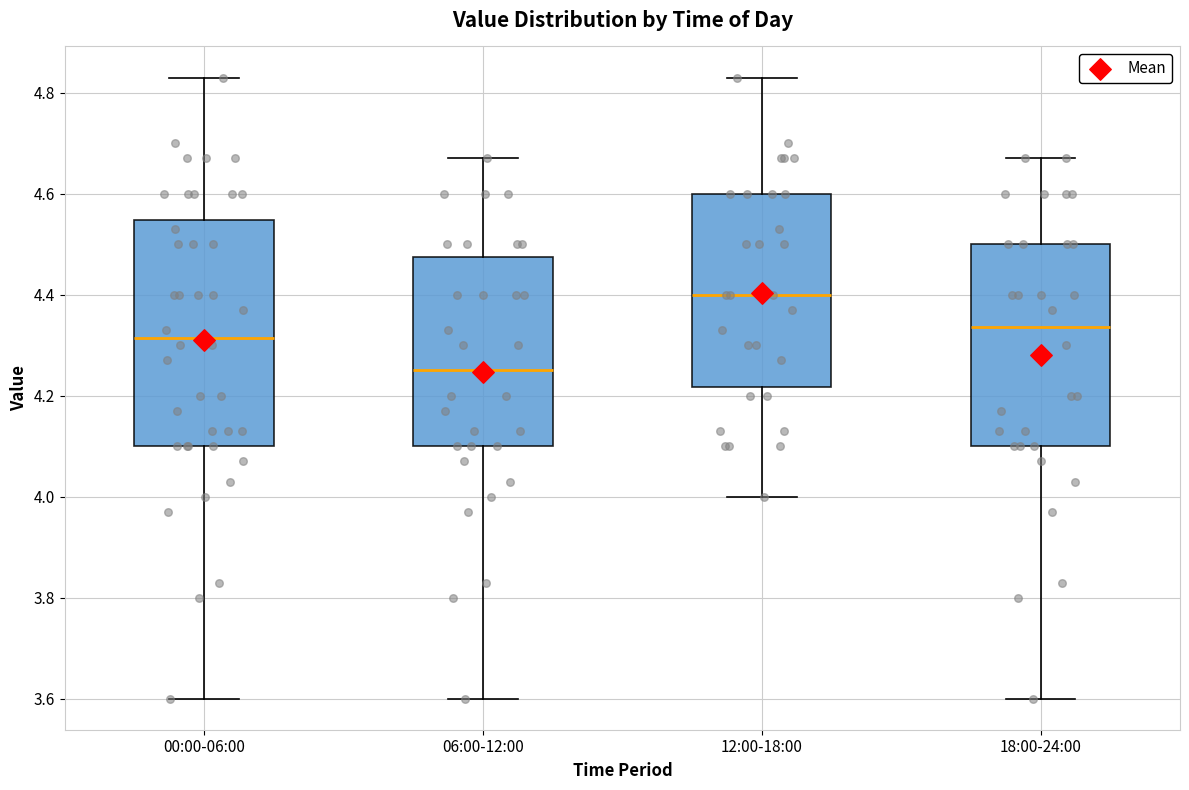

Comparing the boxes themselves (not the whiskers), which one is the tallest?

00:00-06:00